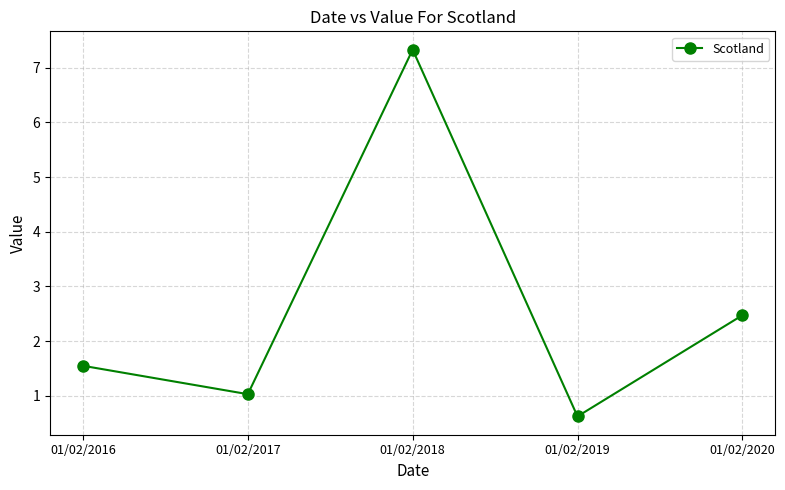

What is the change in value from 01/02/2018 to 01/02/2020?

-4.9